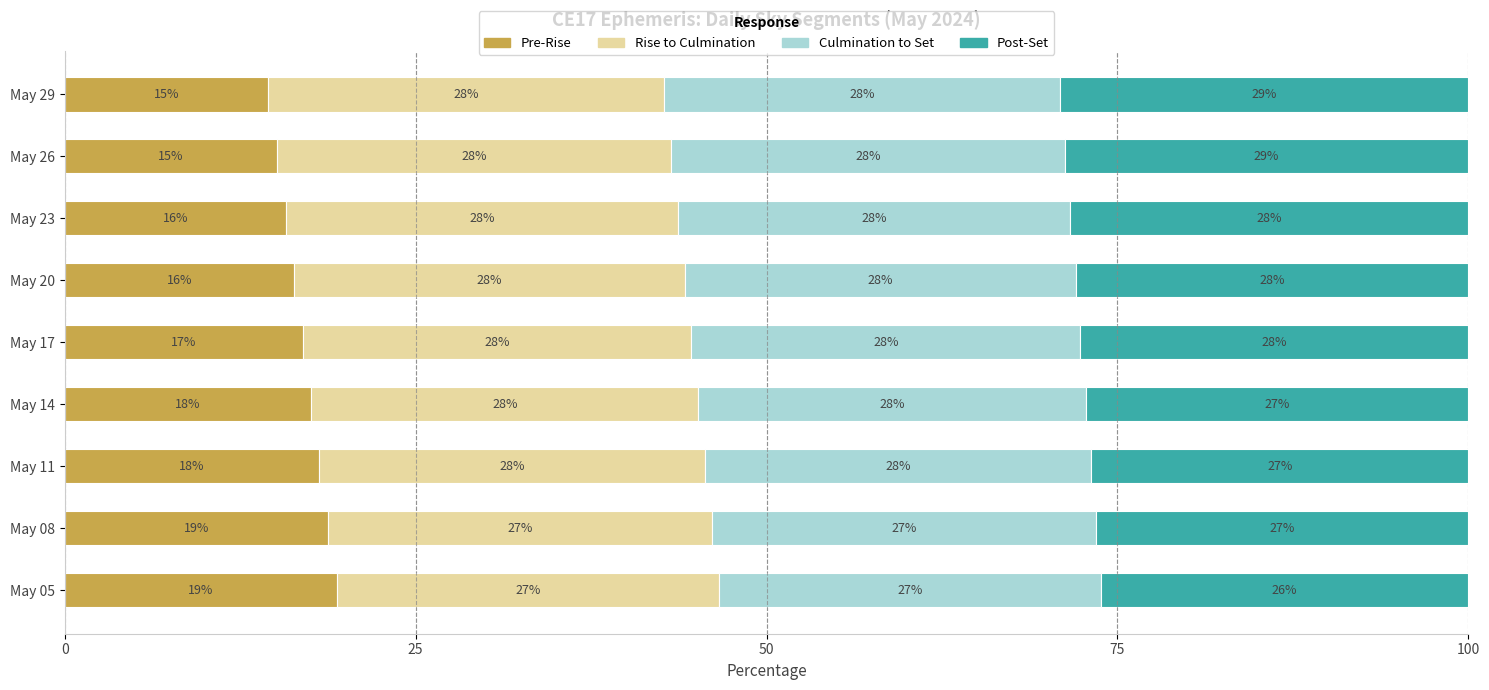

What is the highest value of the Pre-Rise series?

19.4